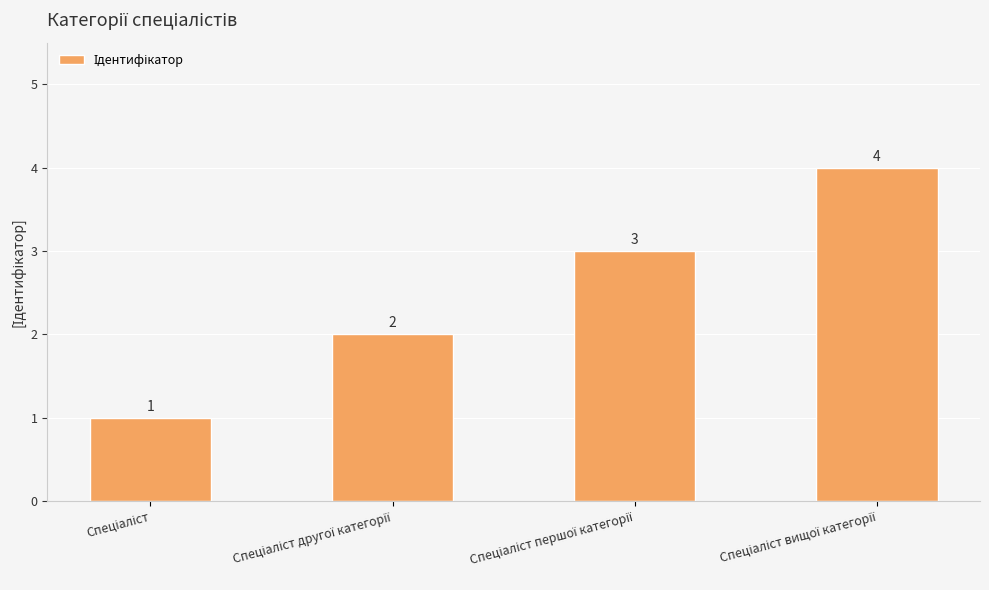

What is the maximum value shown in the chart?

4